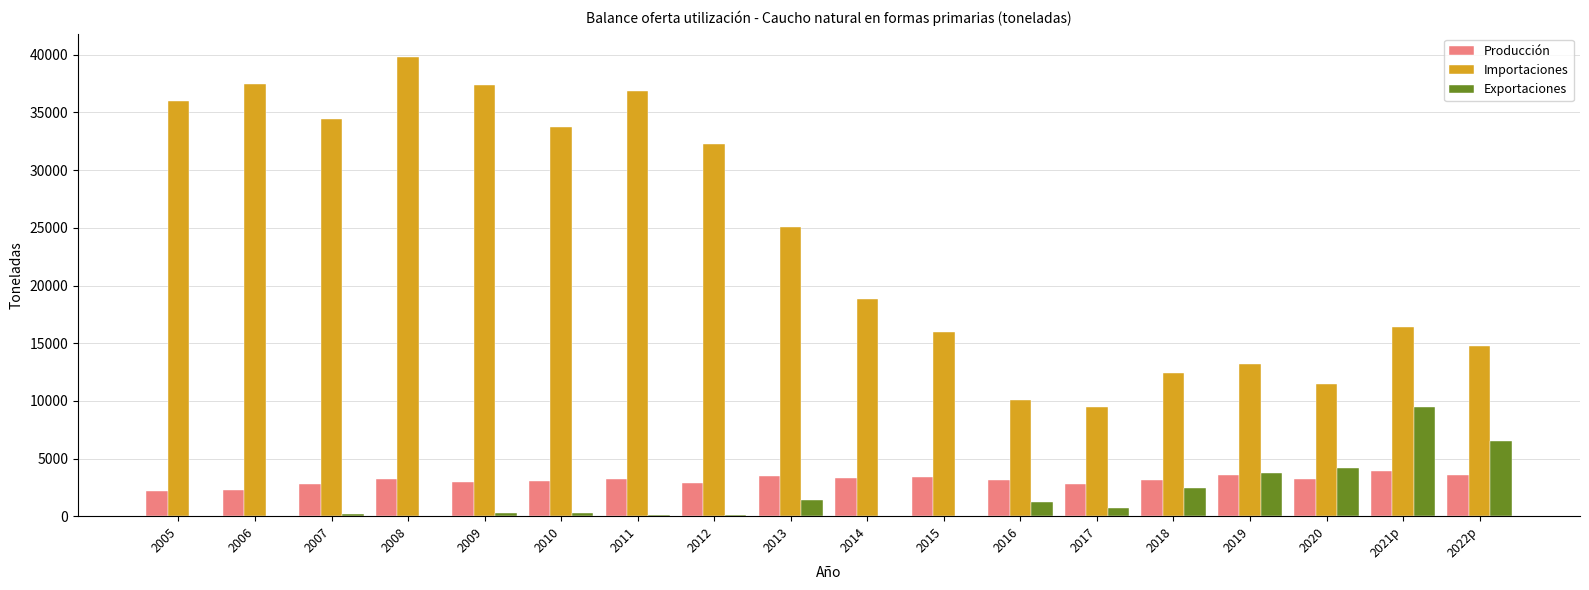

How many groups of bars are there?

18